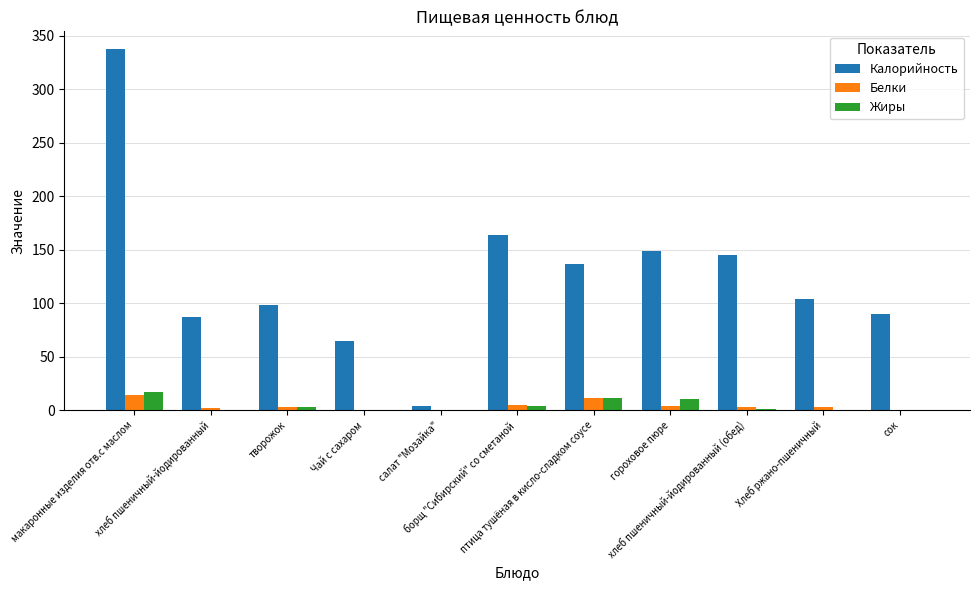

At which label does Калорийность first exceed 104?

макаронные изделия отв.с маслом